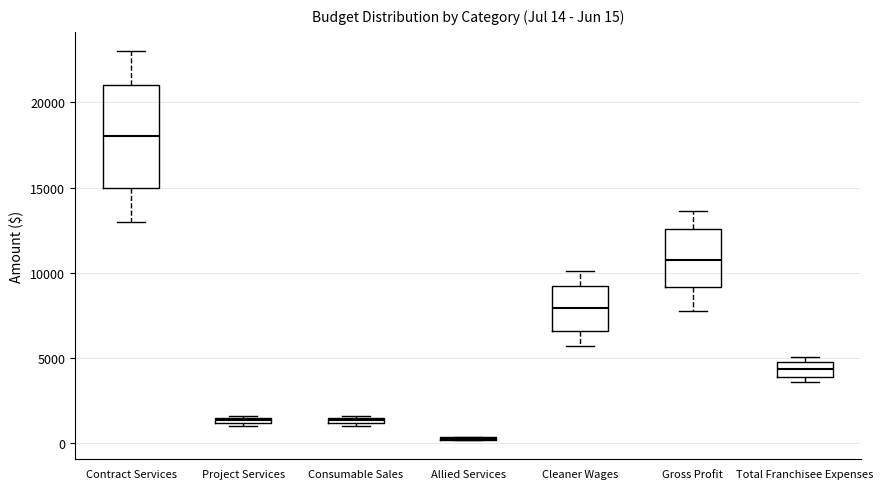

Which box is the tallest, from its lower edge to its upper edge?

Contract Services